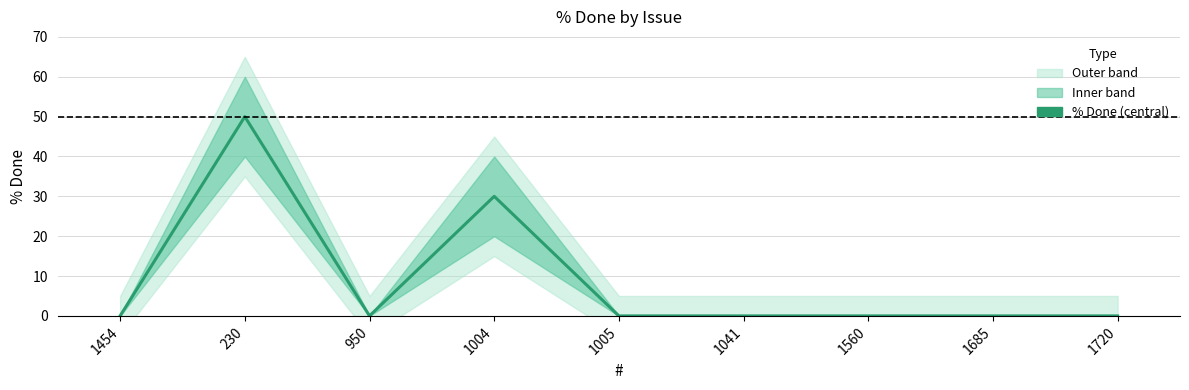

Rank the categories by value from lowest to highest.

1454, 950, 1005, 1041, 1560, 1685, 1720, 1004, 230